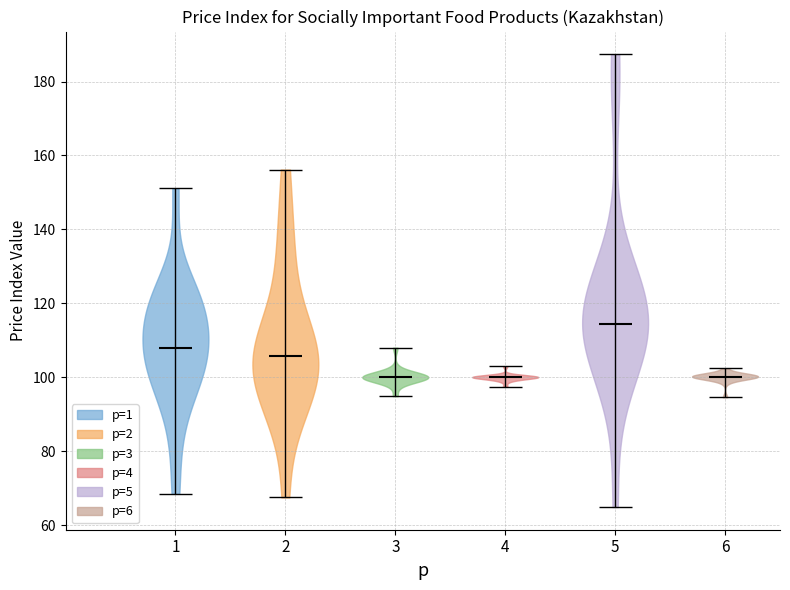

Reading left to right, read every violin against the y-axis: where its median line is, and the lowest and highest points it reaches. The values are not printed on the chart, so give them approximately, as read against the axis.

1: median line 108, lowest point 68, highest point 152
2: median line 106, lowest point 68, highest point 156
3: median line 100, lowest point 94, highest point 108
4: median line 100, lowest point 98, highest point 104
5: median line 114, lowest point 64, highest point 188
6: median line 100, lowest point 94, highest point 102